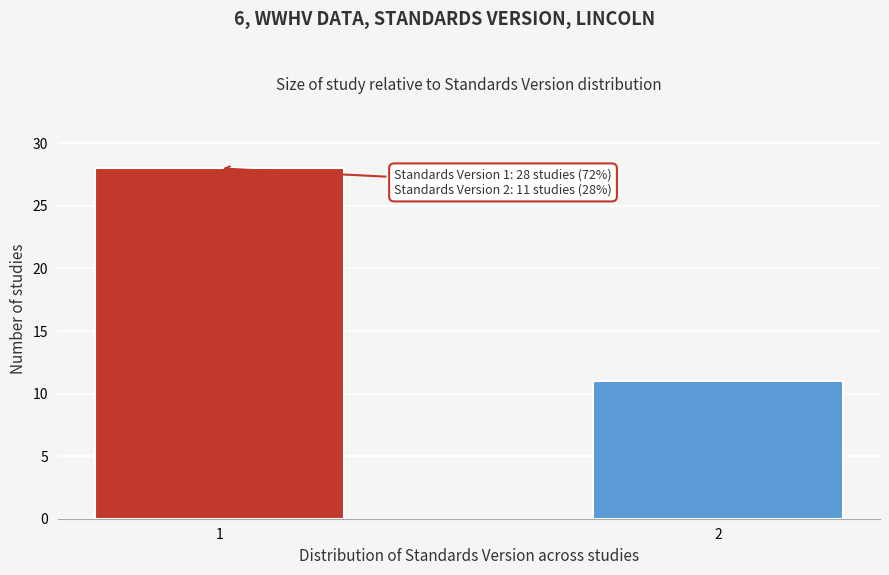

Reading left to right, transcribe all the data shown in this chart.

28	11